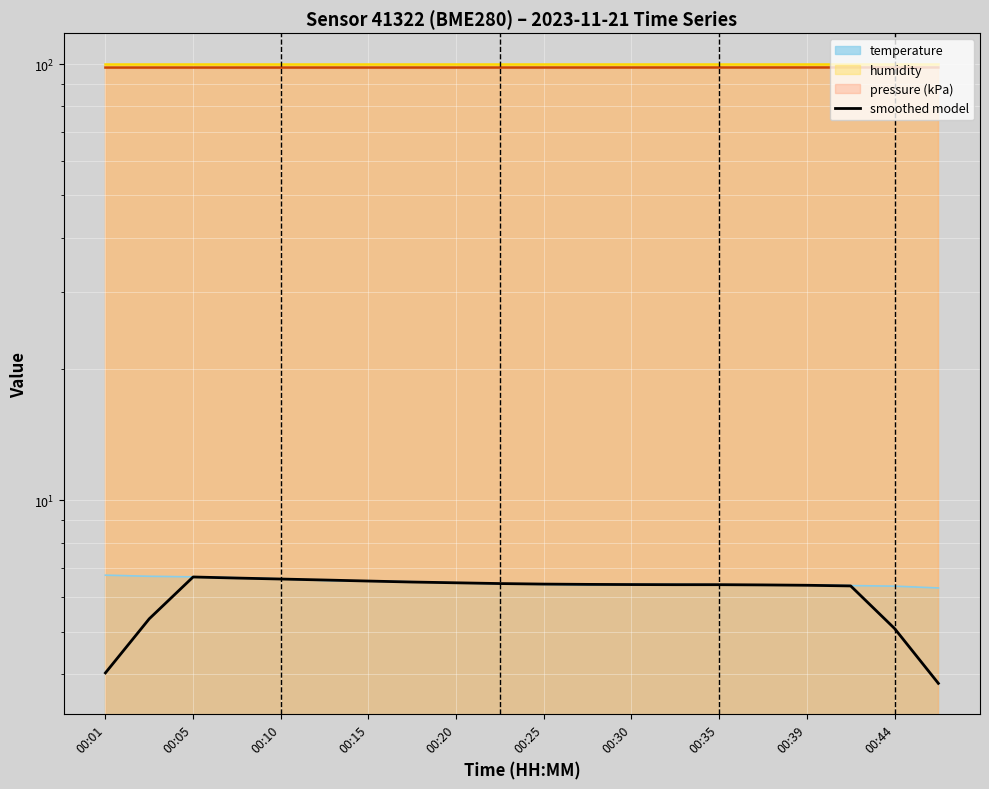

What is the average value?

6.1